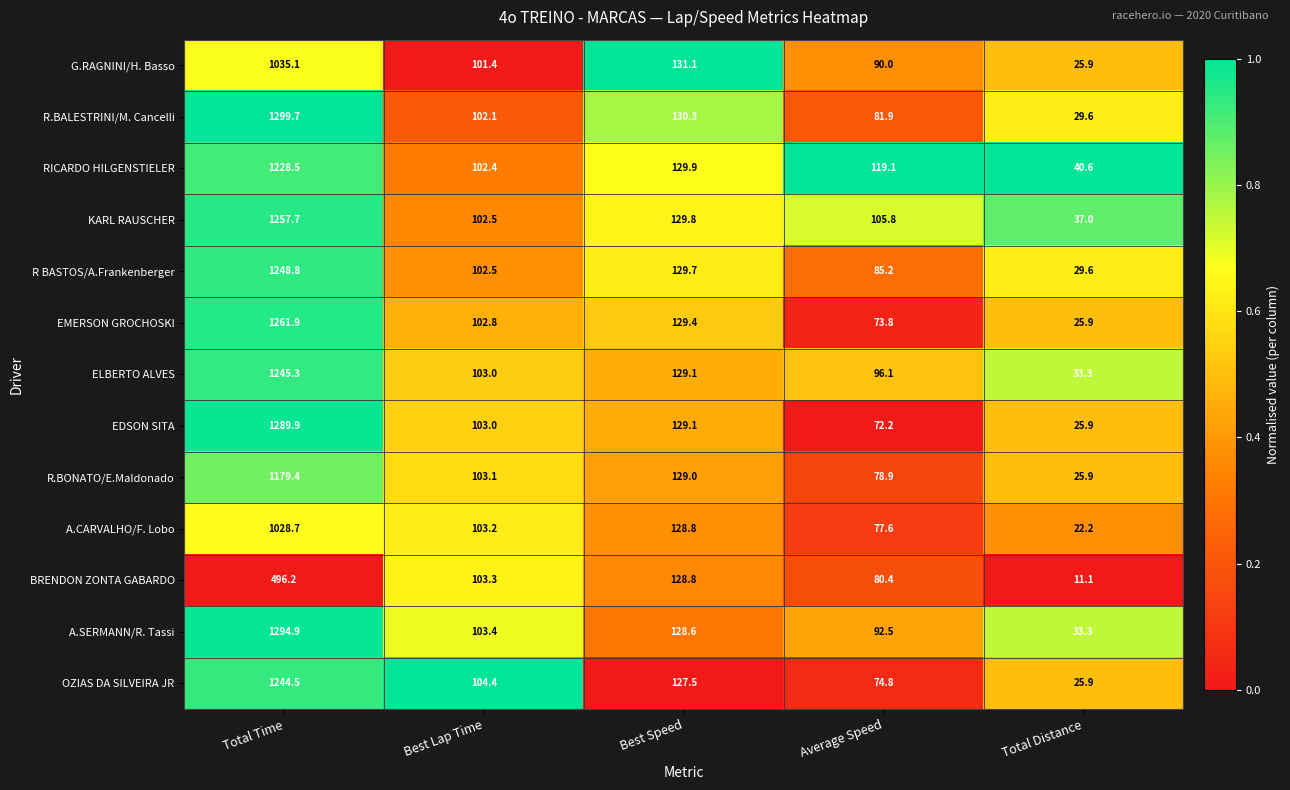

At which category is the sum across all series the highest?

Total Time